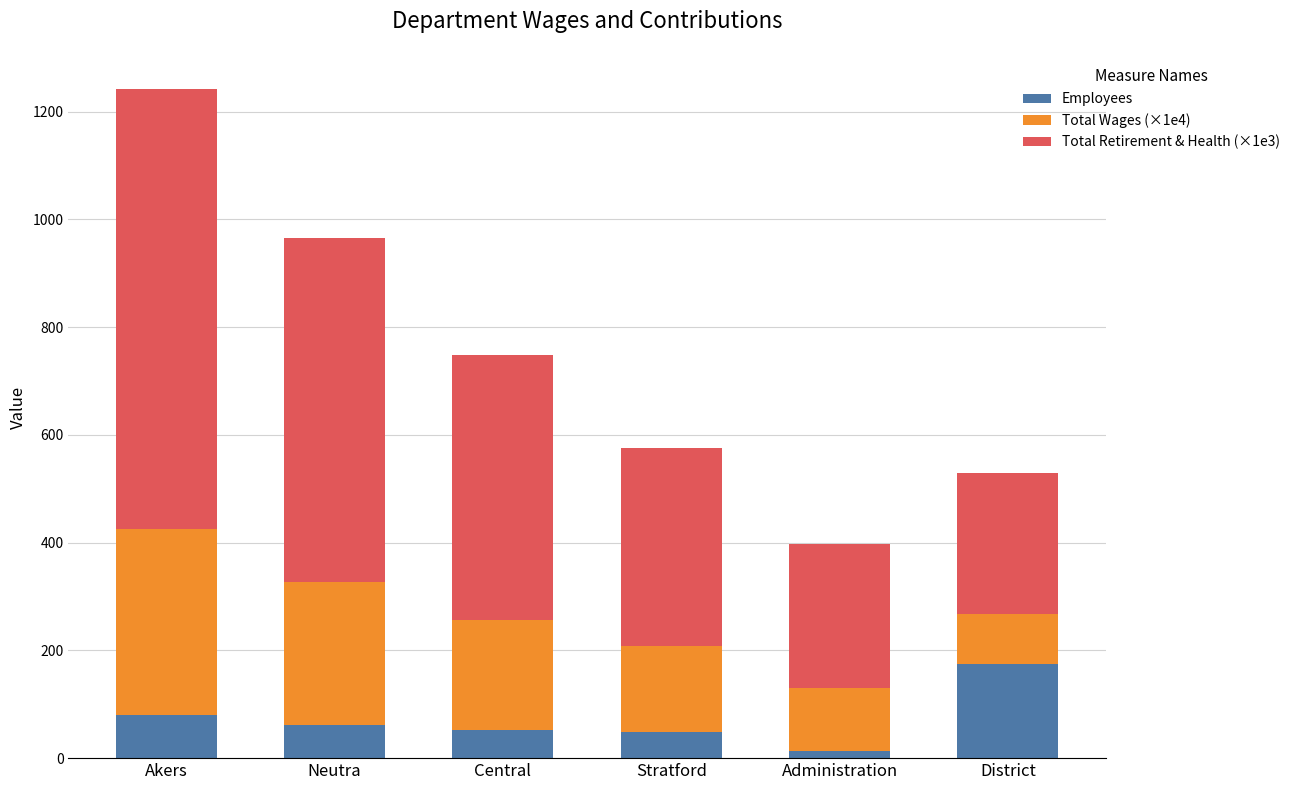

What is the difference between the maximum and second lowest values in the Employees series?

127.0